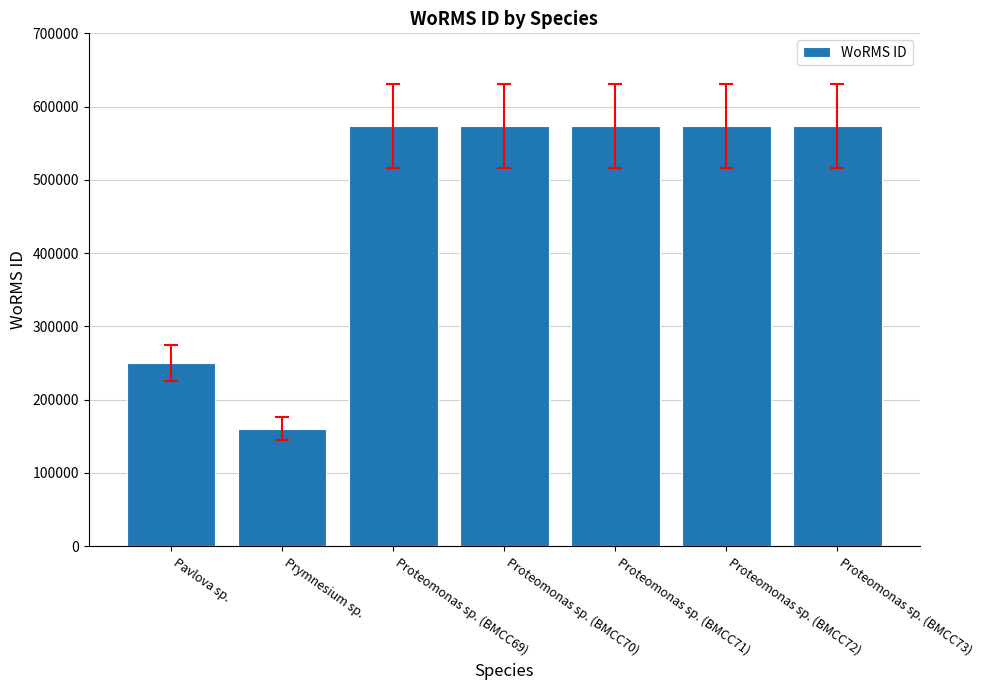

At which category does the chart reach its minimum across all series?

Prymnesium sp.